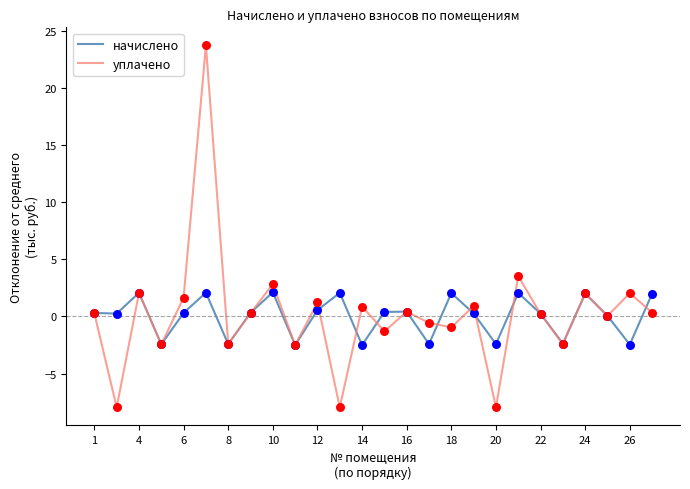

Rank the series by their maximum value, from lowest to highest.

начислено, уплачено